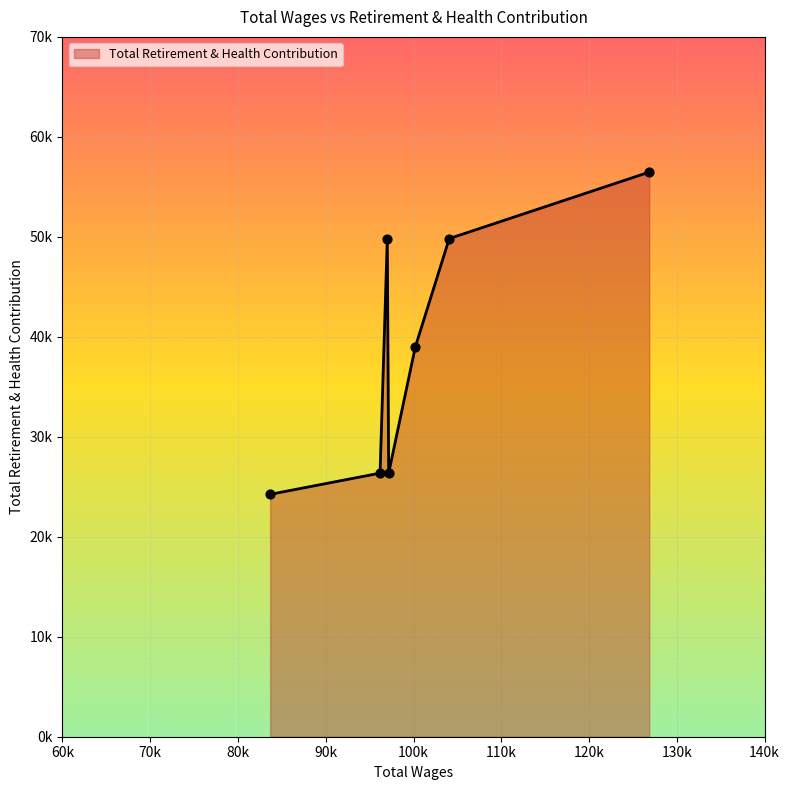

Does the chart have visible grid lines?

Yes